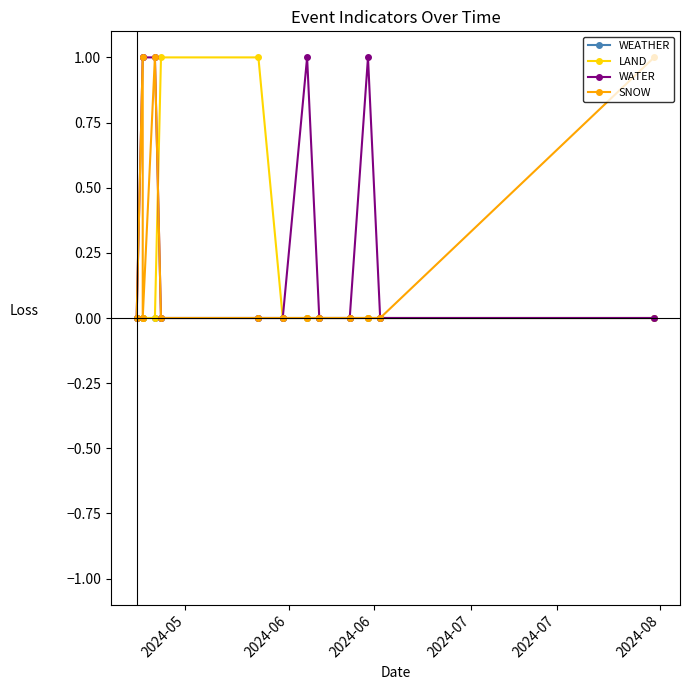

At which label is WEATHER closest to 0?

2024-05